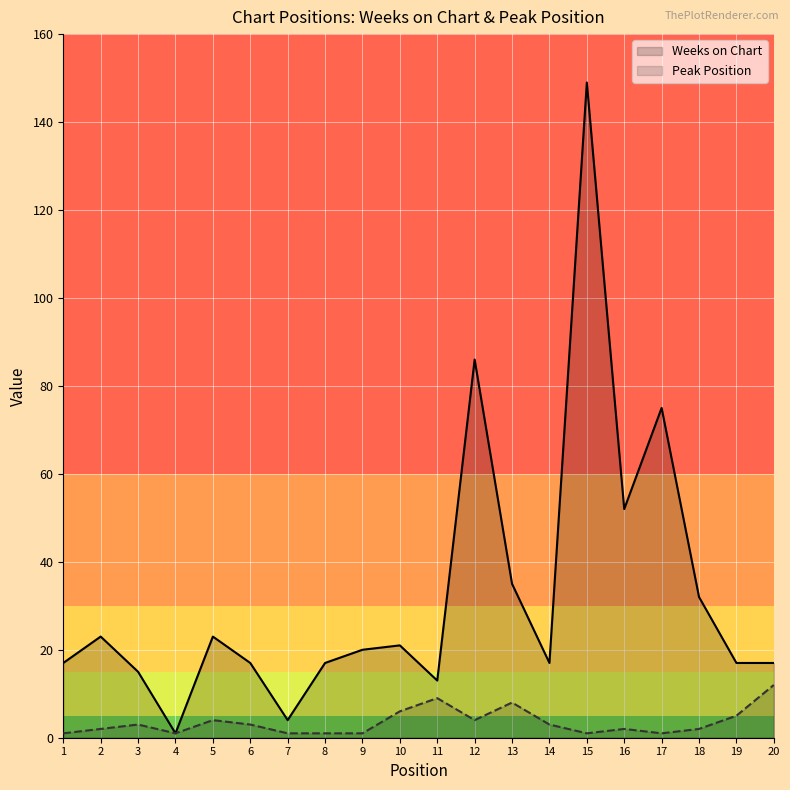

At how many categories does at least one series exceed 31?

6